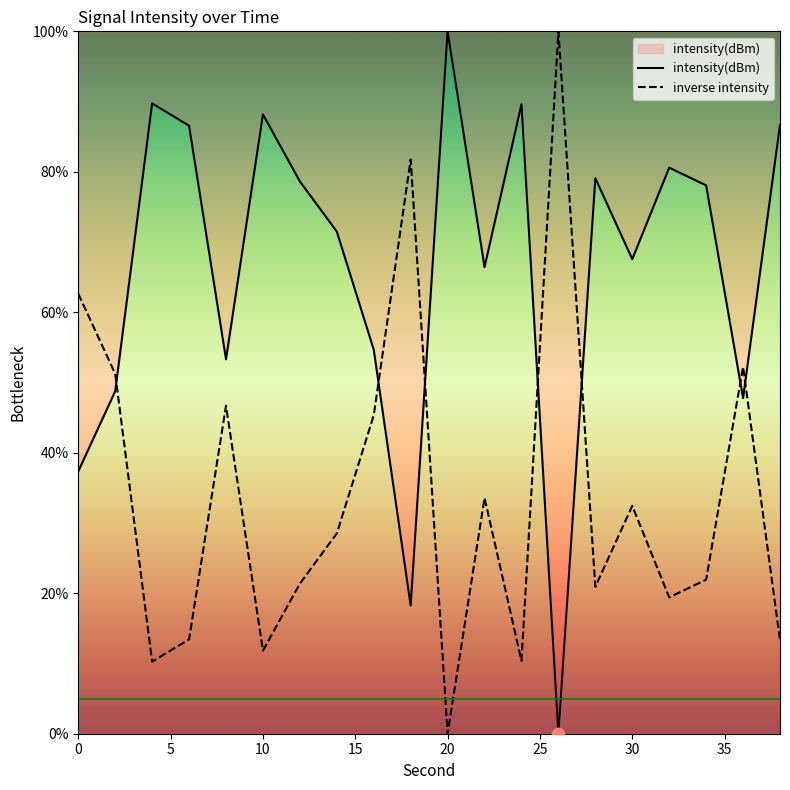

What is the total value across all series at 0?

100.0